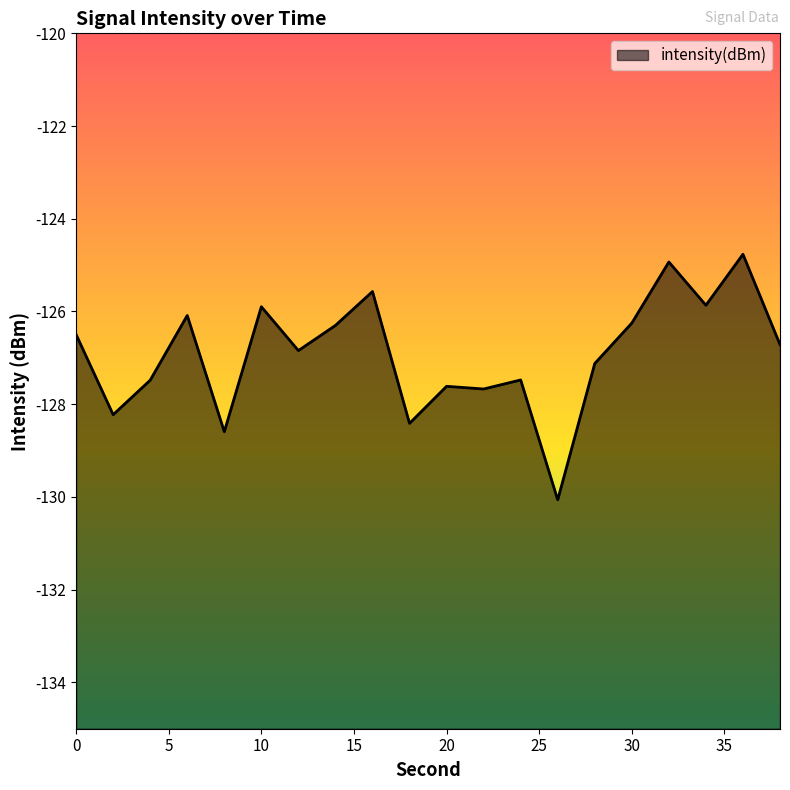

At which category does the data reach its first local peak?

6